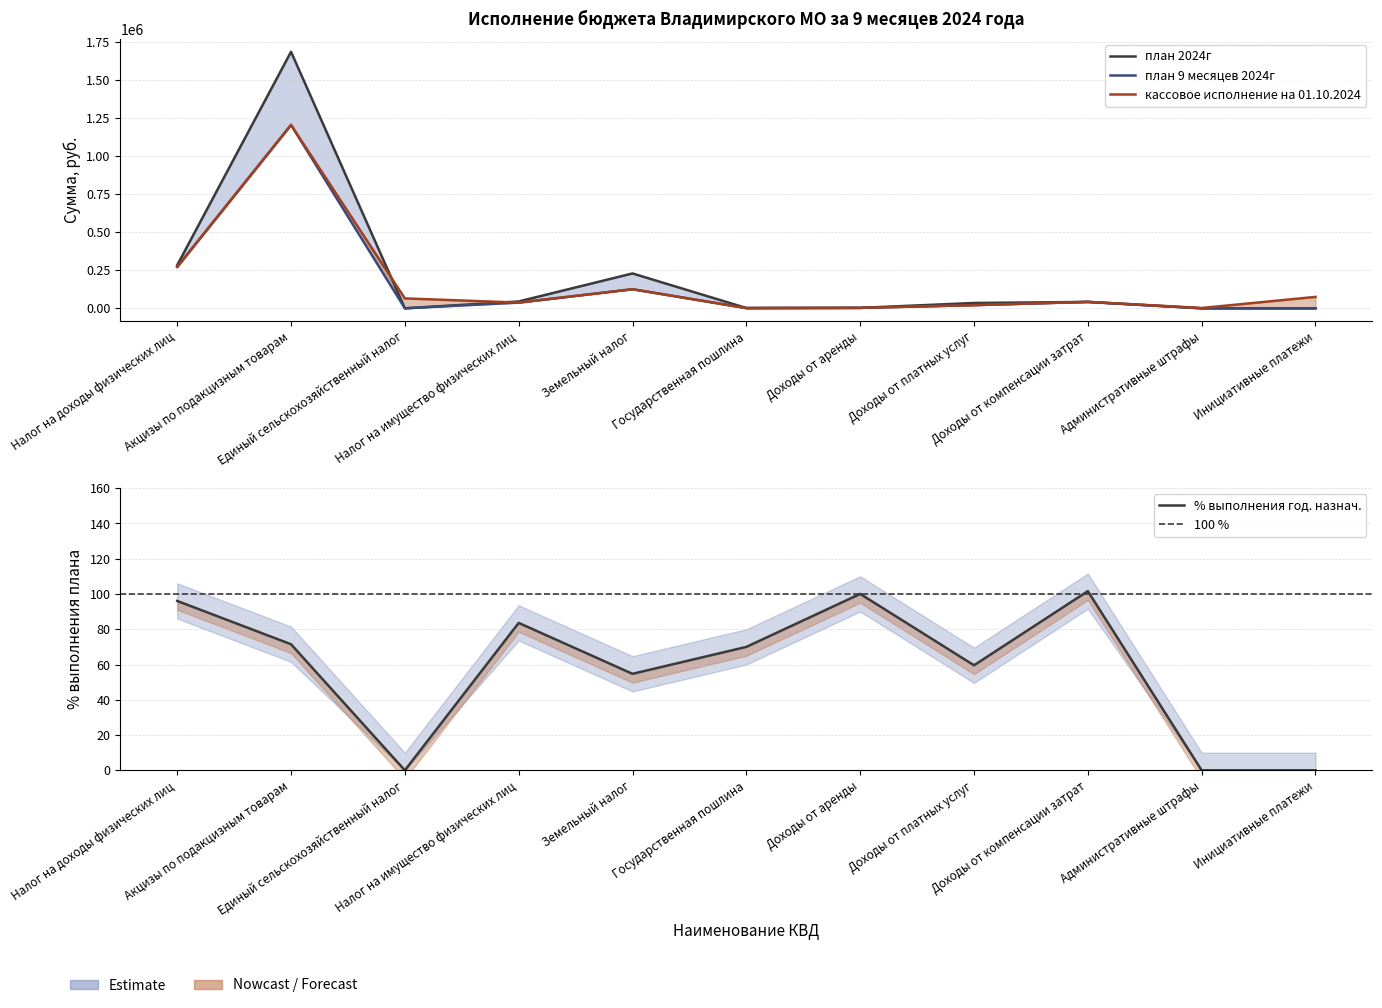

At how many categories does at least one series exceed 1150231?

1